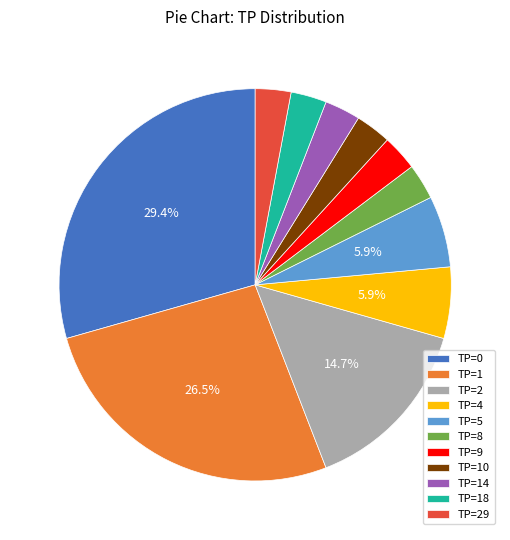

The TP=18 slice represents 13% of the pie. True or false?

False